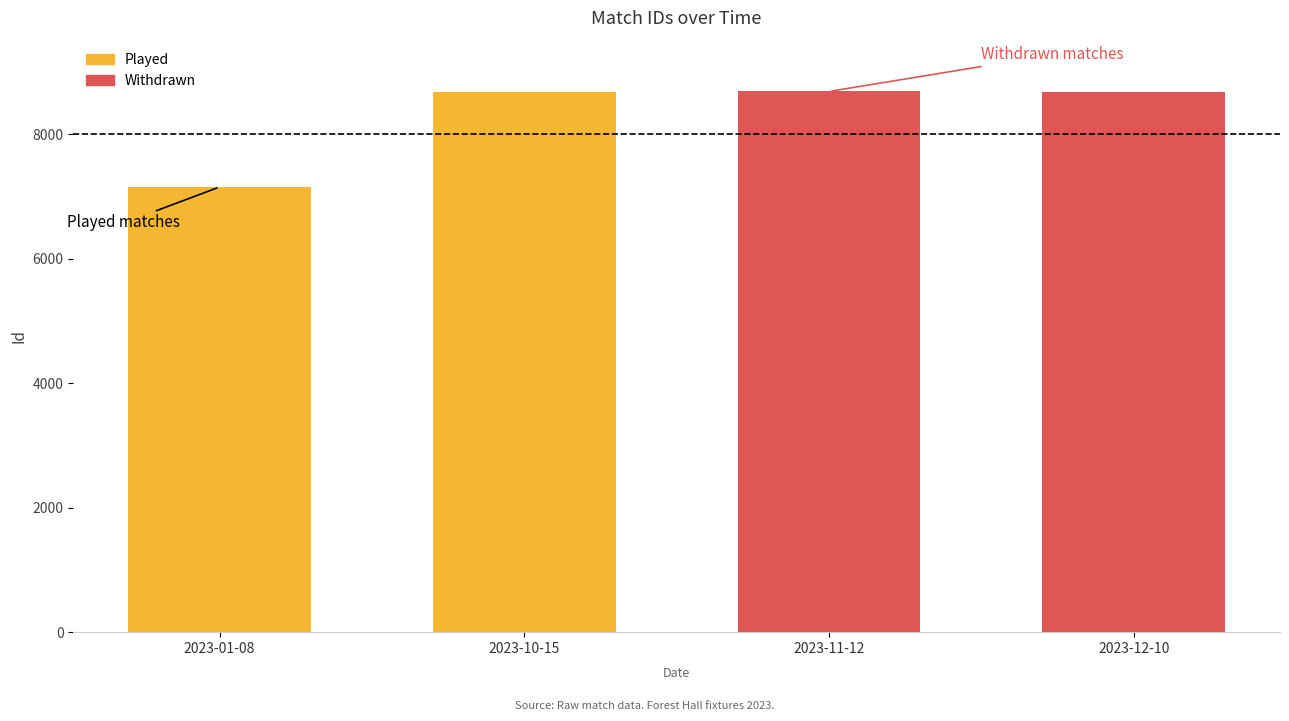

How many positive values does the Withdrawn series have?

2